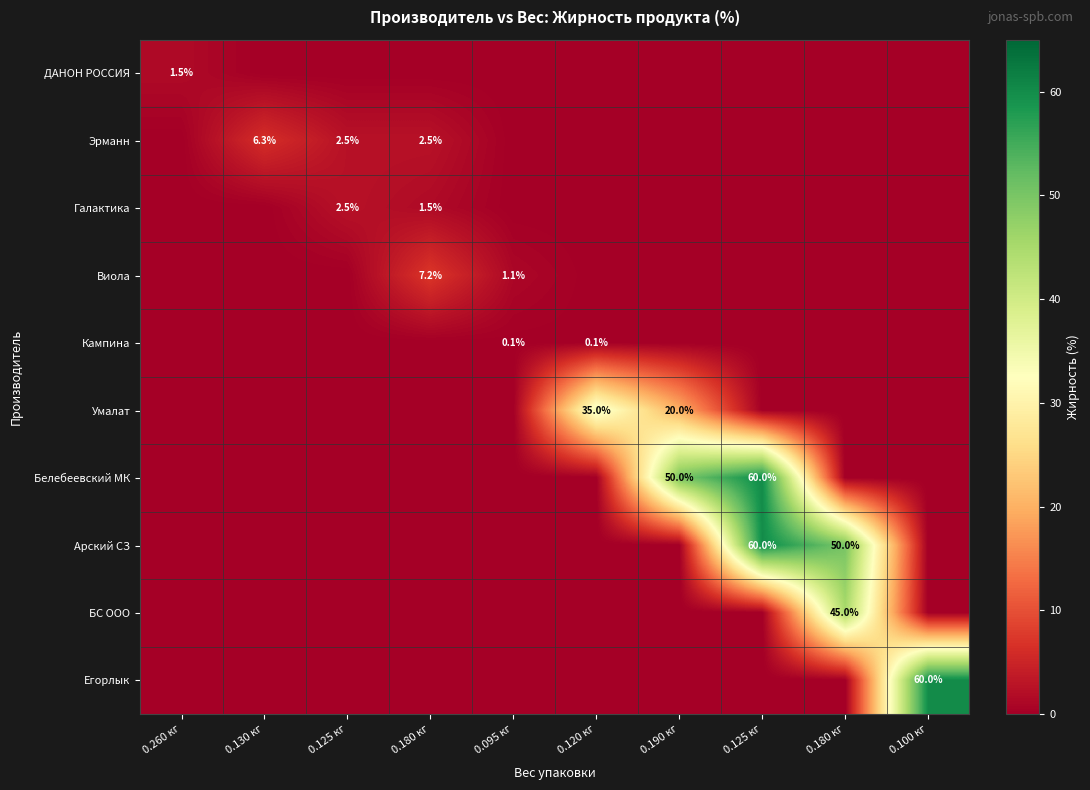

List the labels in order of Кампина value, largest first.

0.095 кг, 0.120 кг, 0.260 кг, 0.130 кг, 0.125 кг, 0.180 кг, 0.190 кг, 0.125 кг, 0.180 кг, 0.100 кг